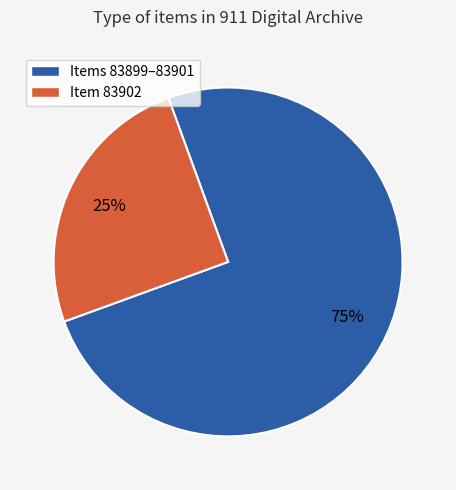

To the nearest percent, what portion does Items 83899–83901 represent?

75%